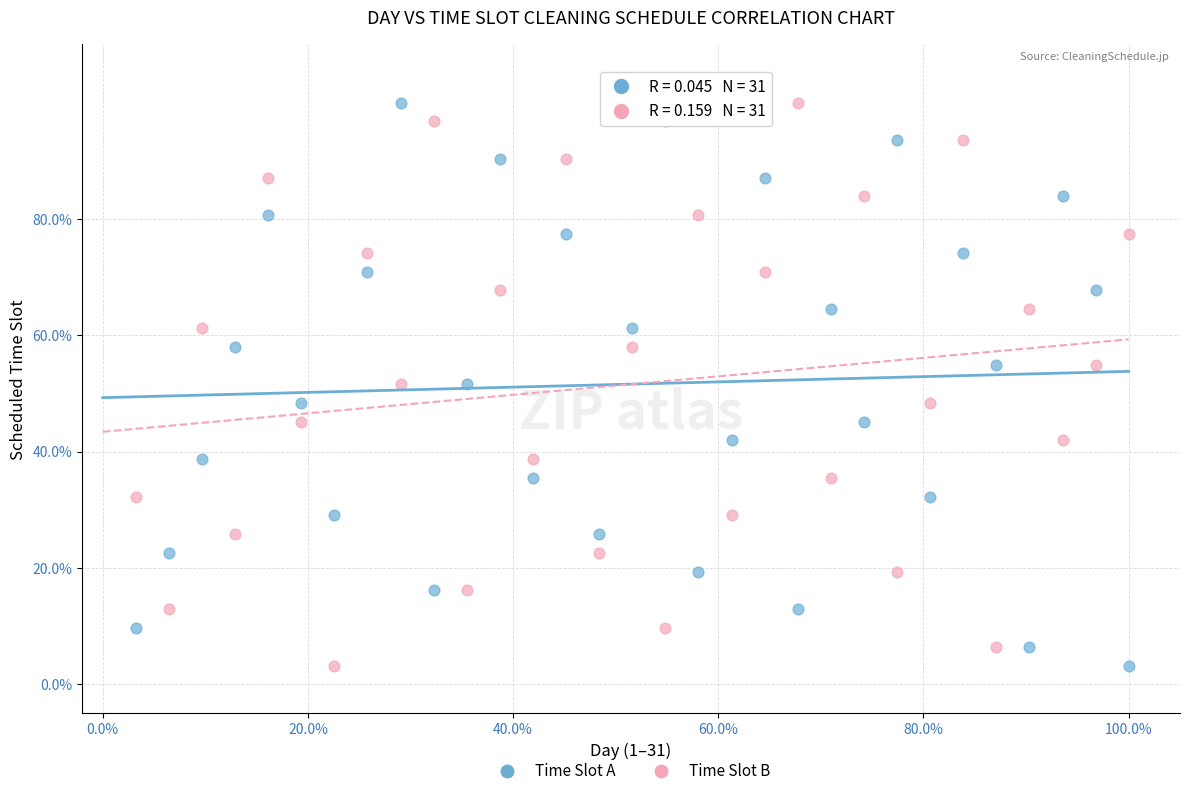

Across all data points, what is the range of Y values (max minus min)?

96.8